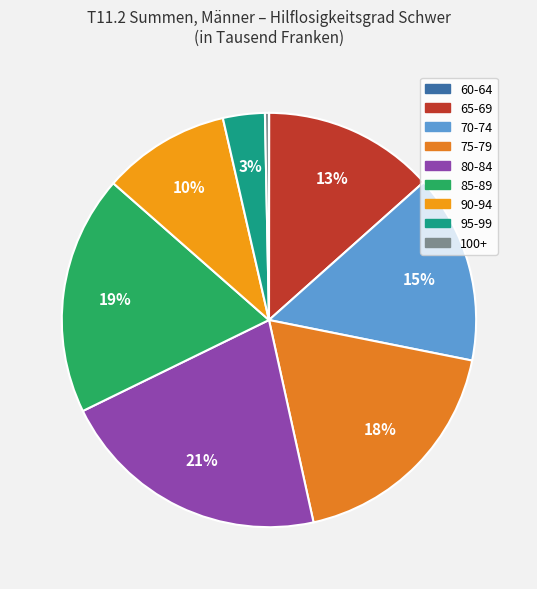

Is there any slice that represents more than half of the pie?

No